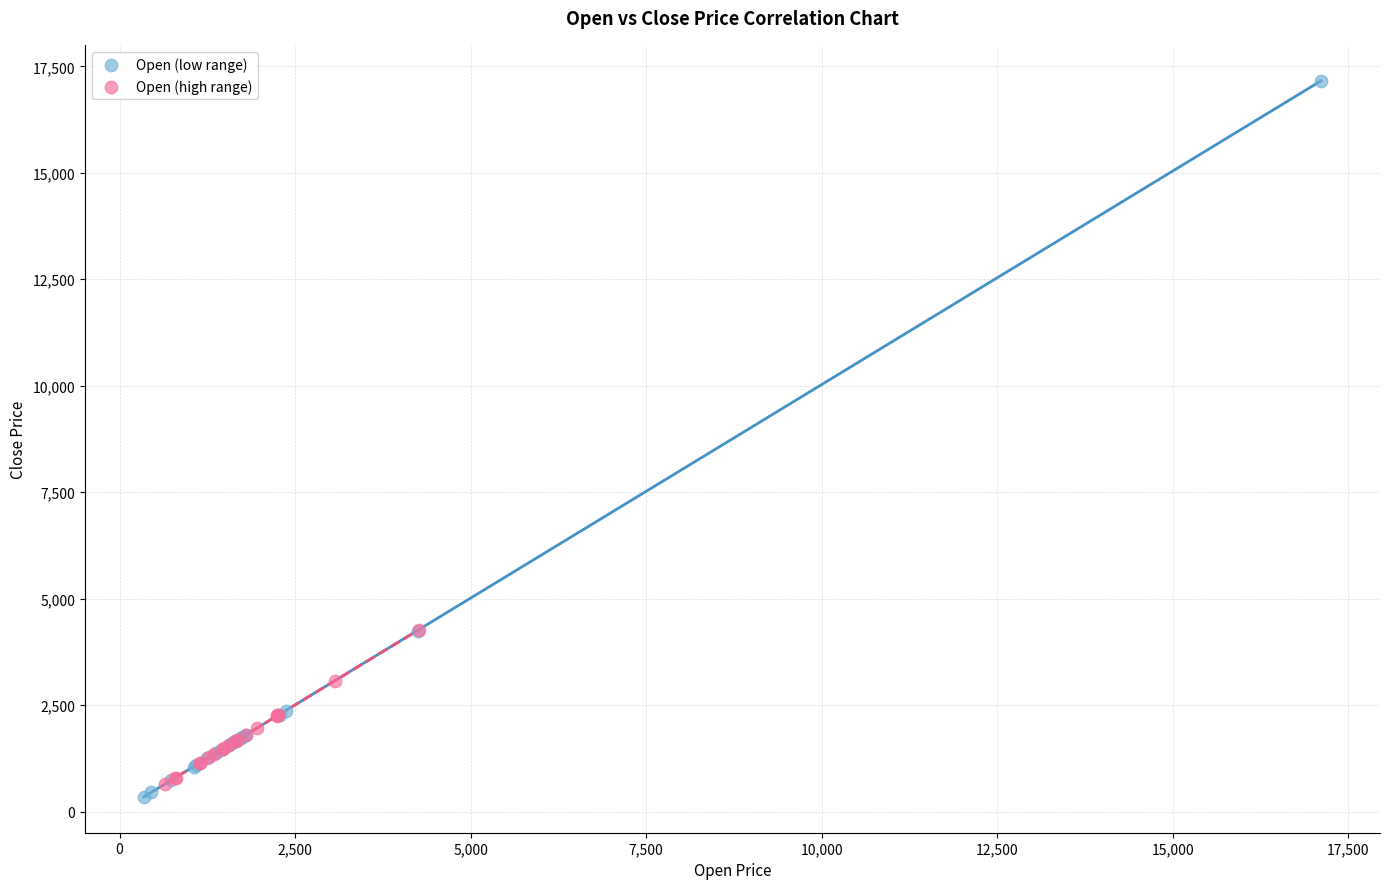

Which series contains the highest Y value?

Open (low range)